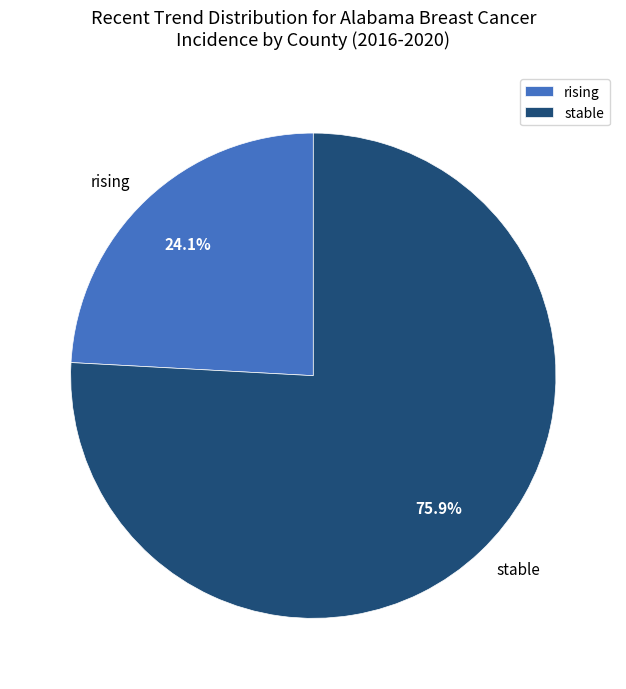

Rank the categories by value from highest to lowest.

stable, rising